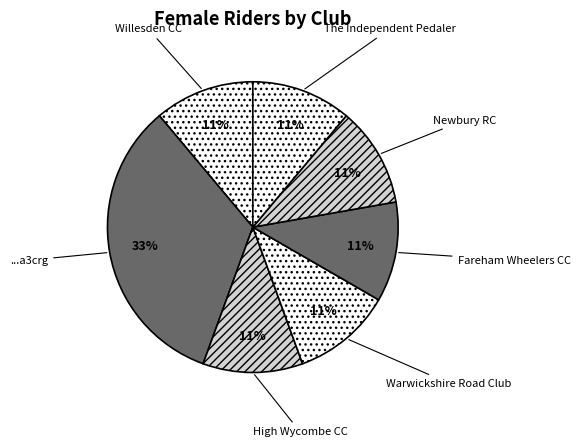

Is it true that Newbury RC is 11% of the pie?

True